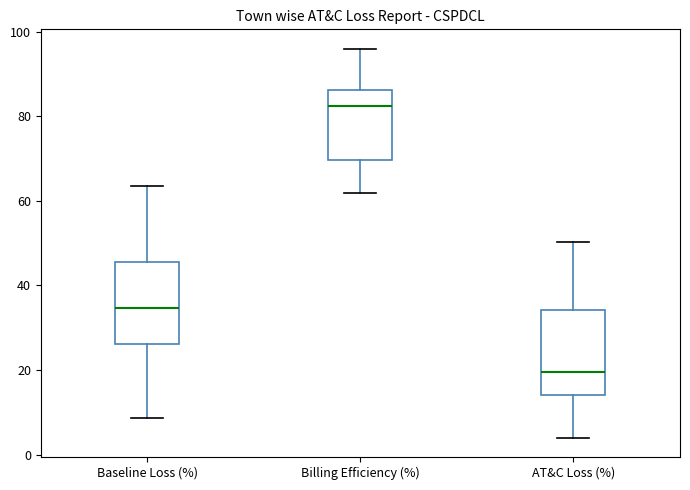

Which box's median line is the lowest?

AT&C Loss (%)